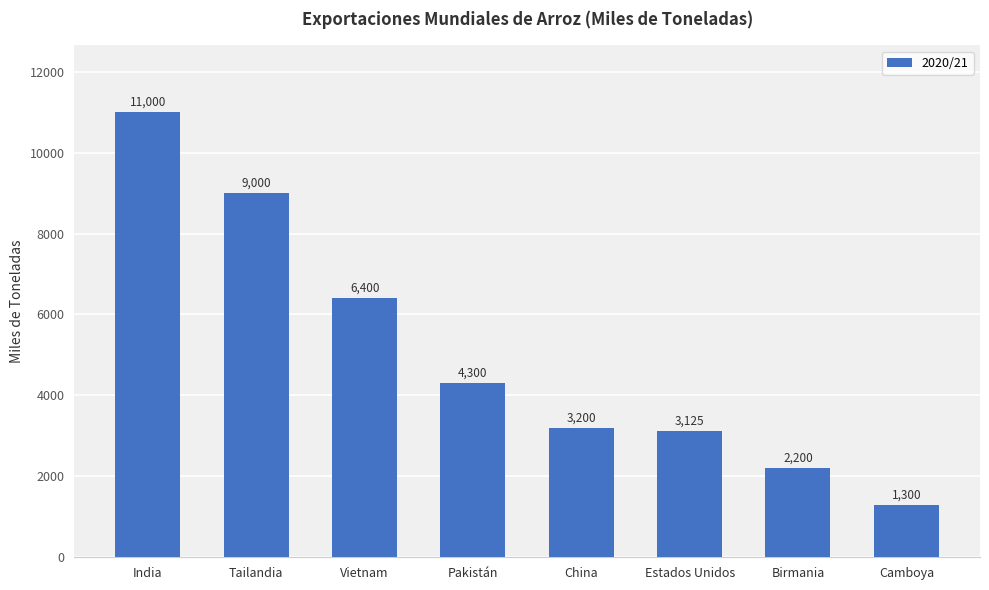

What is the ratio of the value at Tailandia to the value at China?

2.8